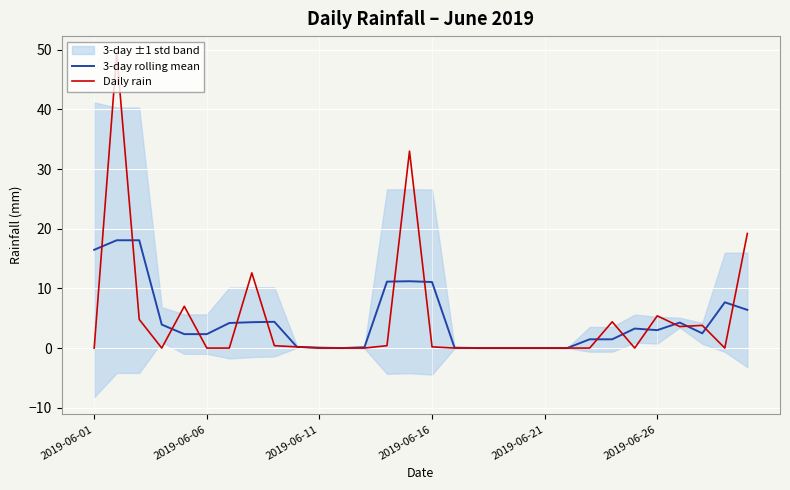

Does the chart display data point markers on the line(s)?

No